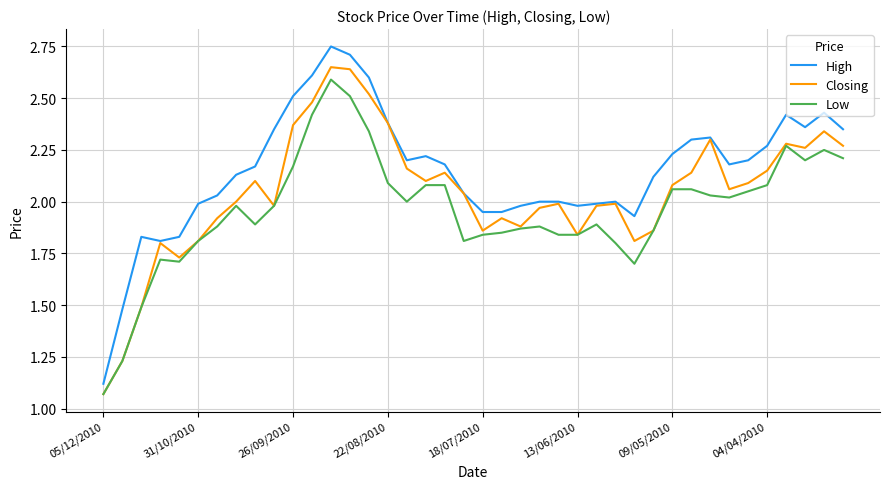

True or false: High and Low cross at least once.

False